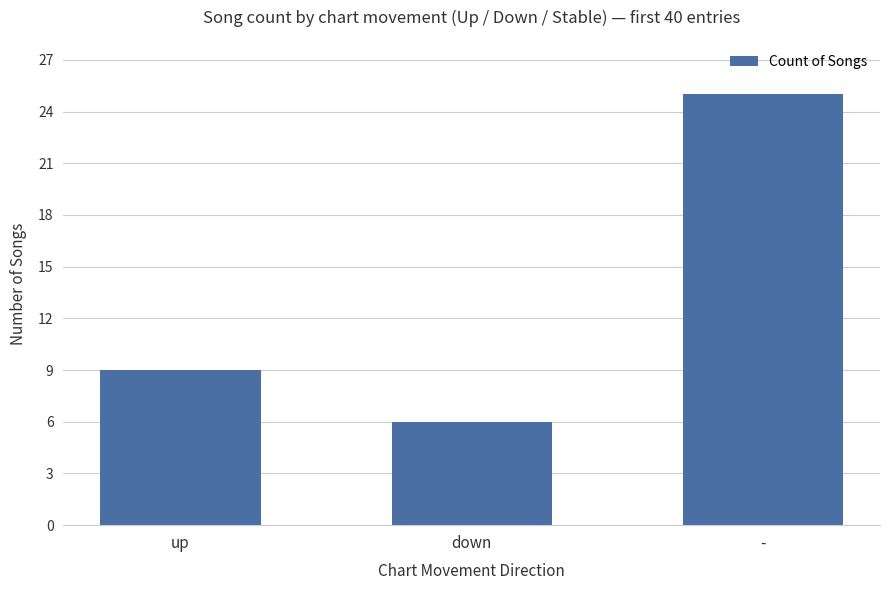

What is the label of the 1st bar from the left?

up